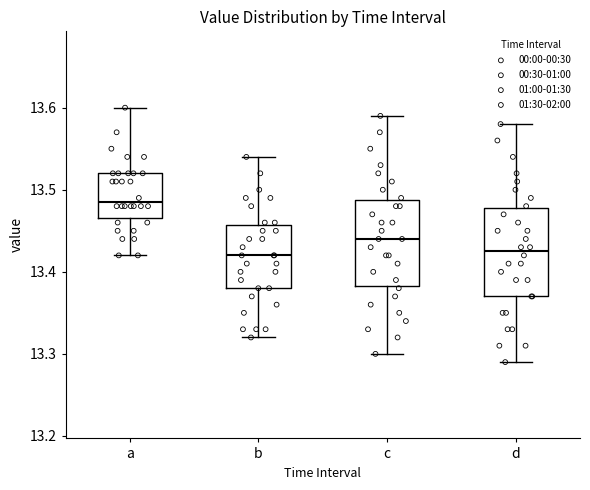

Reading left to right, read every box against the y-axis: the position of its median line, the range the box covers, and the ends of its whiskers. The values are not printed on the chart, so give them approximately, as read against the axis.

a: median 13.49, box 13.47 to 13.52, whiskers 13.42 to 13.60
b: median 13.42, box 13.38 to 13.46, whiskers 13.32 to 13.54
c: median 13.44, box 13.38 to 13.49, whiskers 13.30 to 13.59
d: median 13.43, box 13.37 to 13.48, whiskers 13.29 to 13.58